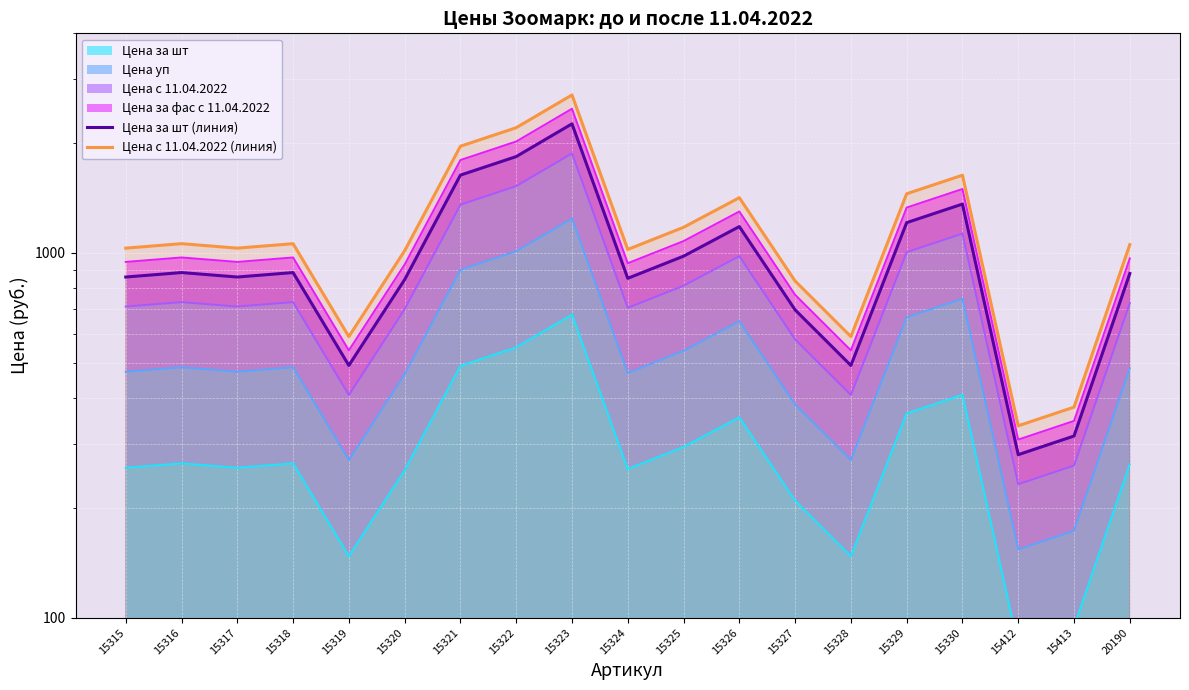

At how many categories does at least one series exceed 420?

17